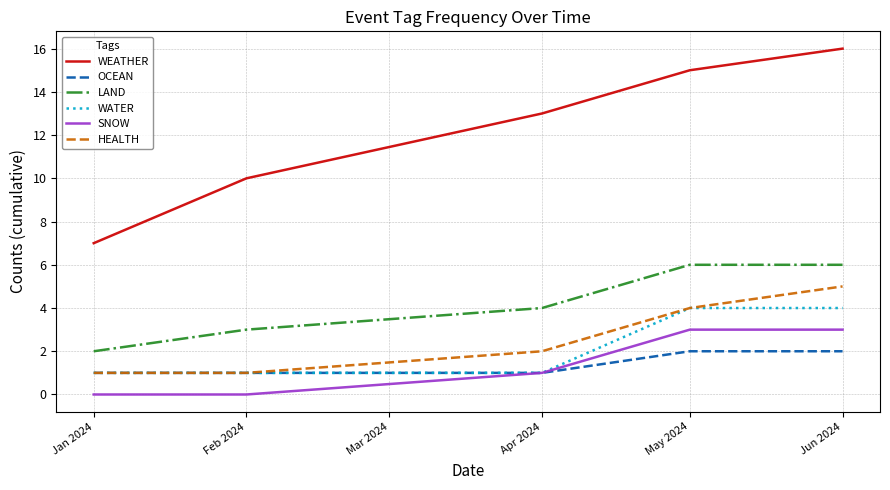

The OCEAN series shows 0 at Apr 2024. True or false?

False